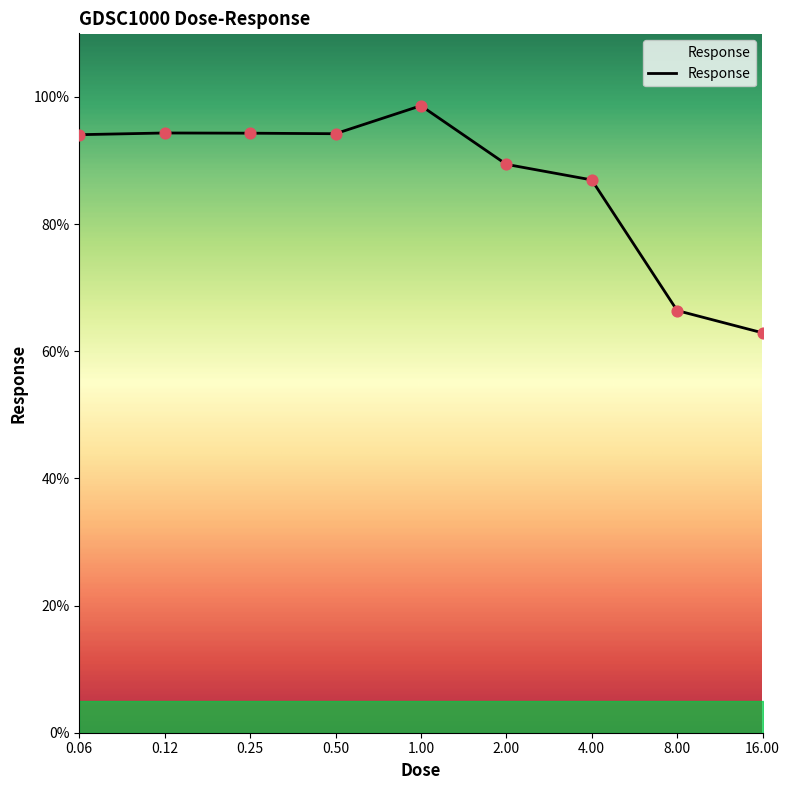

What is the greatest value displayed?

98.6